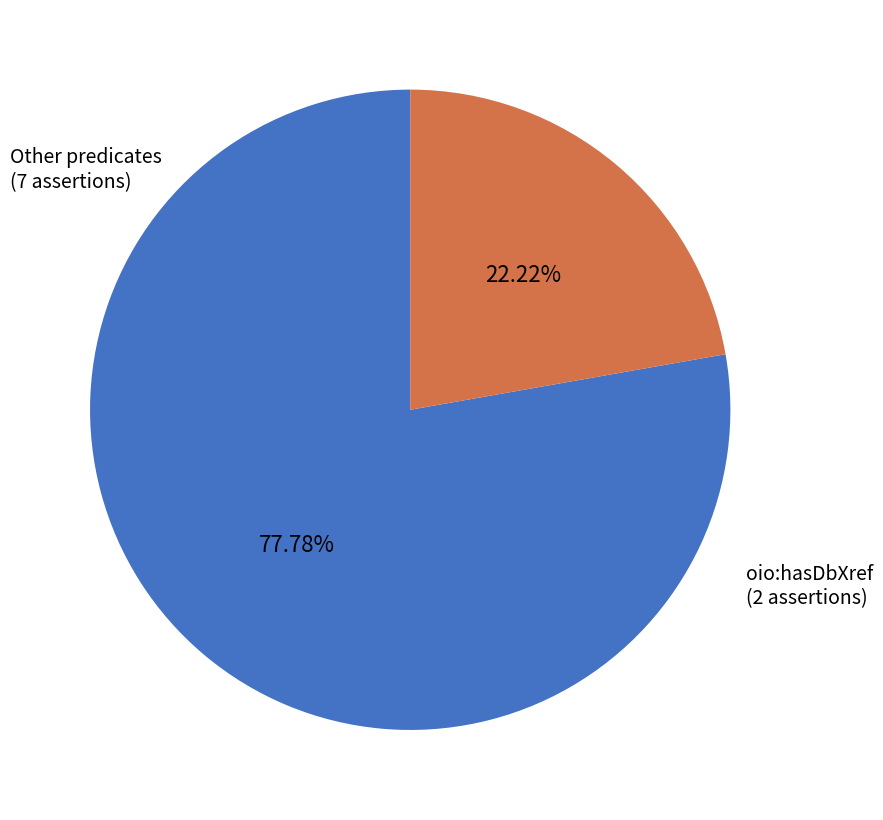

Is there any slice that represents more than half of the pie?

Yes